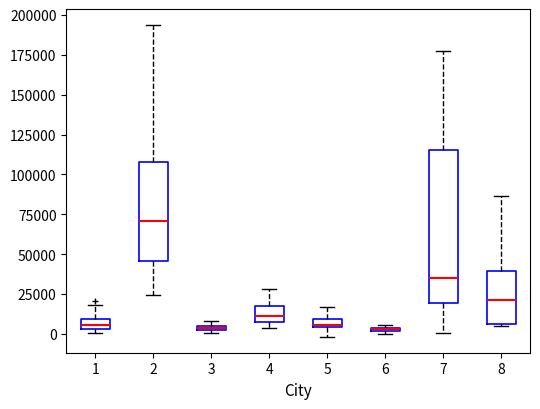

Where does the lower whisker of the box at x = 7 end on the y-axis? The values are not printed on the chart, so give them approximately, as read against the axis.

0